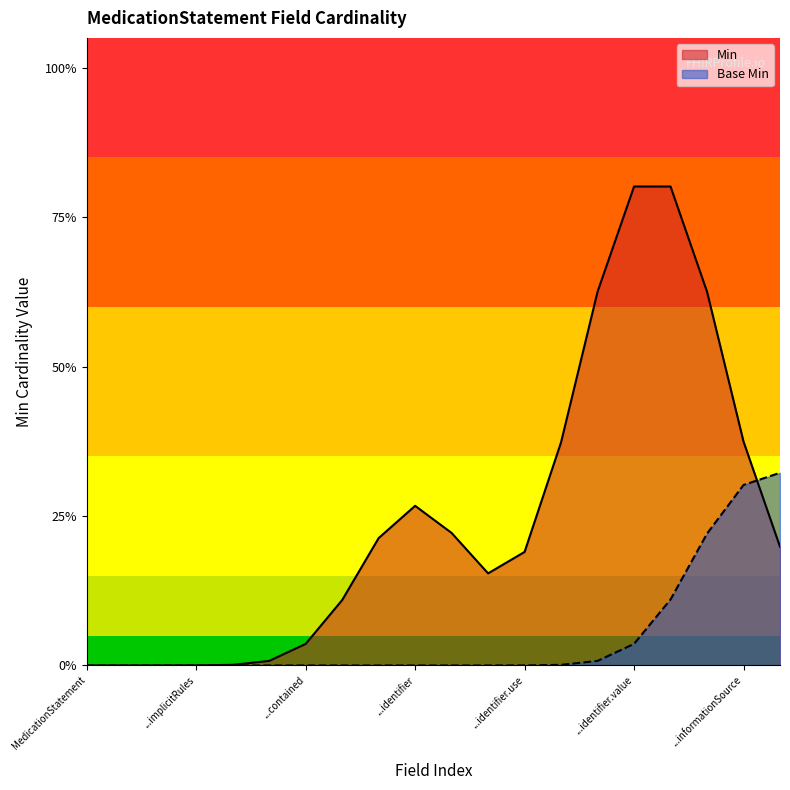

Where is Min nearest to the value 0?

MedicationStatement